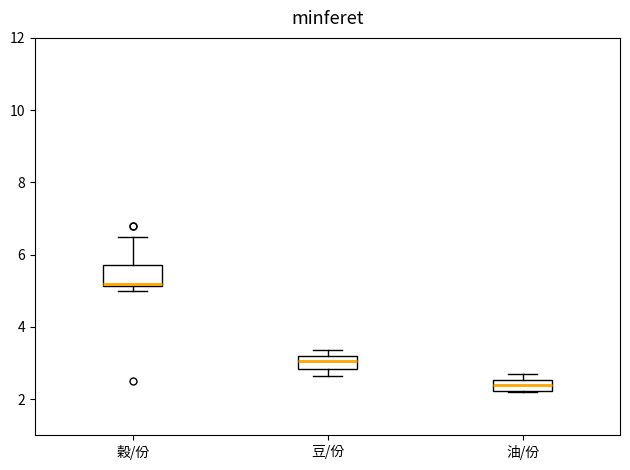

Reading left to right, read every box against the y-axis: the position of its median line, the range the box covers, and the ends of its whiskers. The values are not printed on the chart, so give them approximately, as read against the axis.

穀/份: median 5.2 (just above the box's lower edge), box 5.2 to 5.8, whiskers 5.0 to 6.6
豆/份: median 3.0, box 2.8 to 3.2, whiskers 2.6 to 3.4
油/份: median 2.4, box 2.2 to 2.6, whiskers 2.2 to 2.8